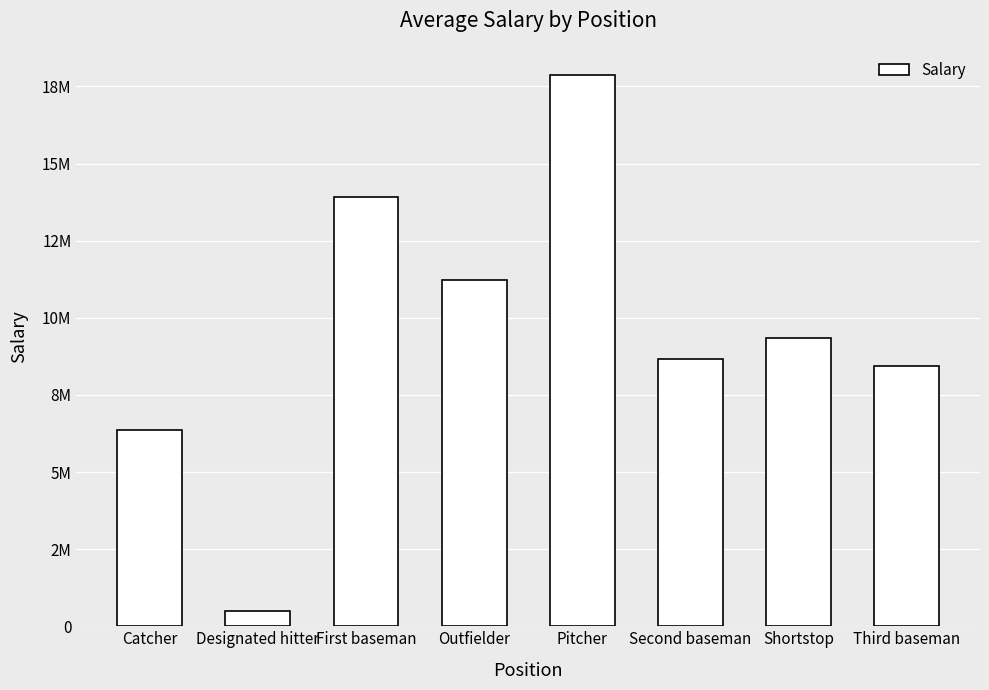

Are the bars horizontal?

No